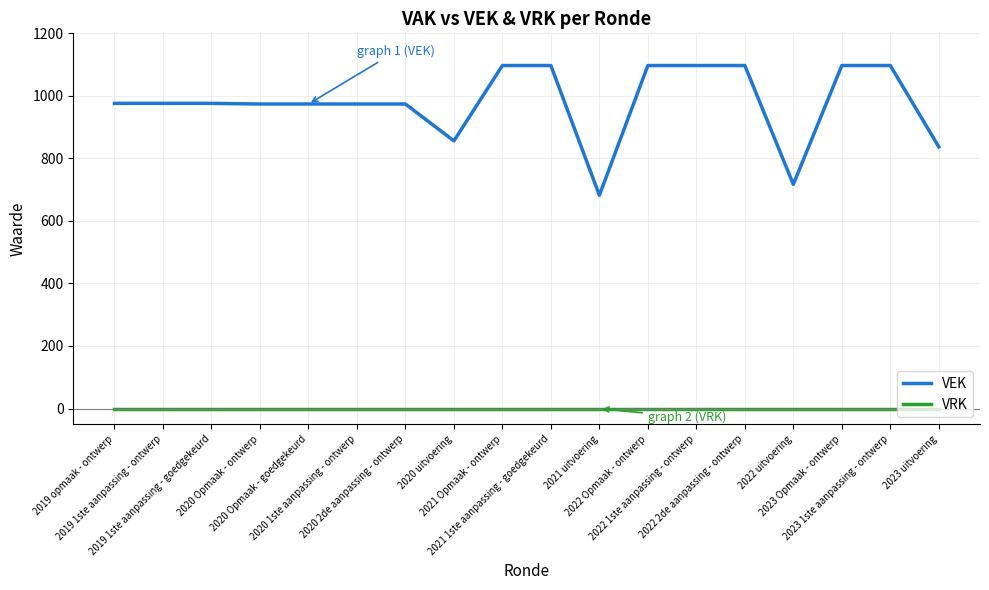

The VEK series shows 1450 at 2019 opmaak - ontwerp. True or false?

False